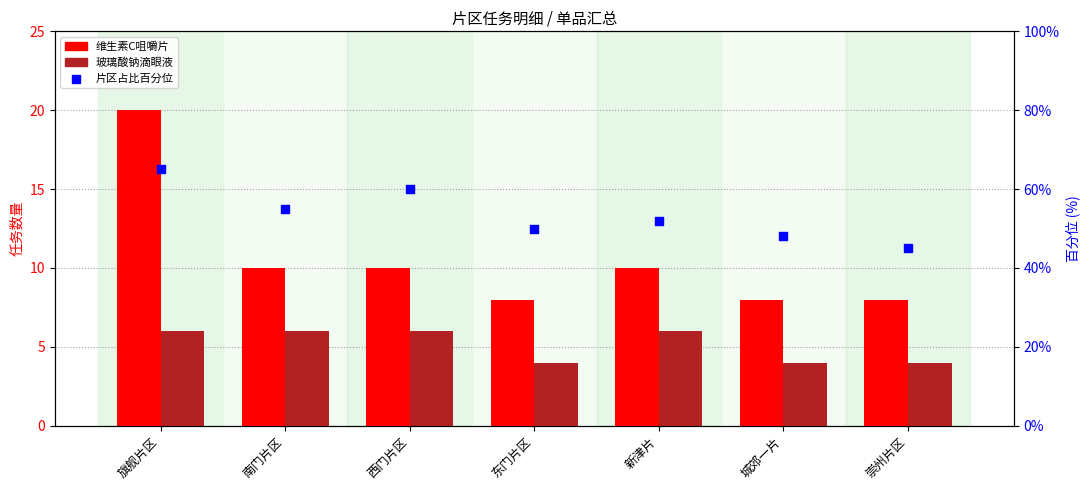

What is the total value across all series at 东门片区?

62